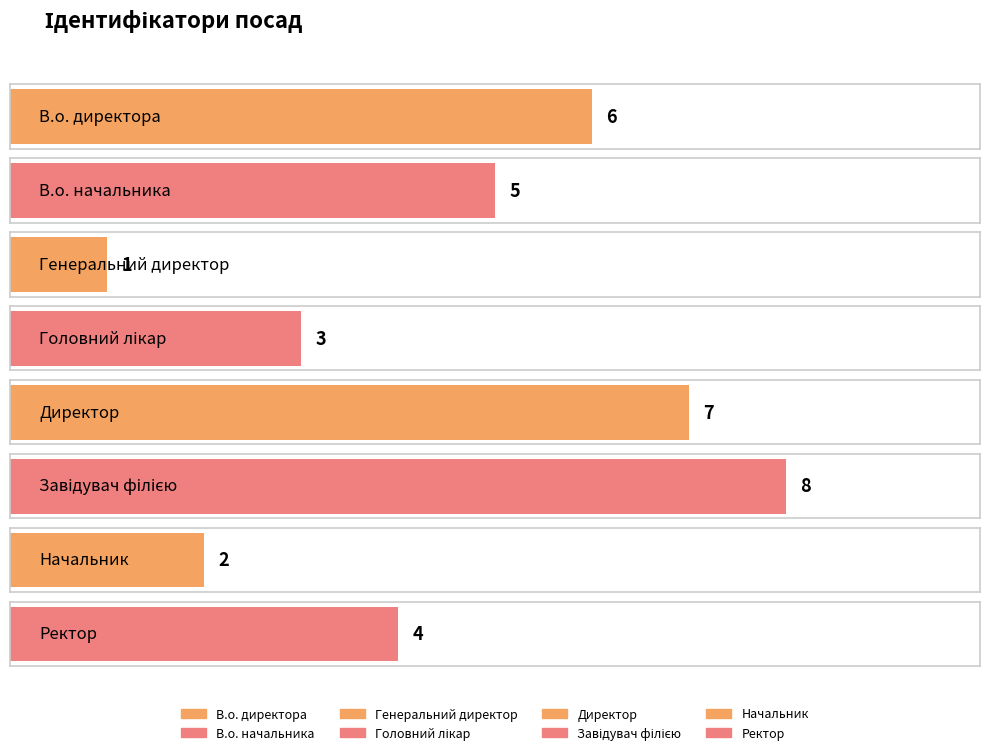

Is it true that the value at Директор is 4?

False